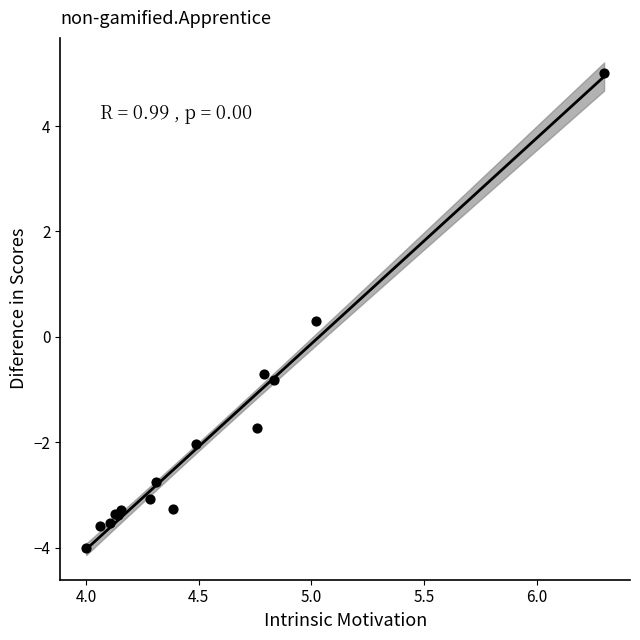

What Y value in the scatter plot is closest to 0?

0.3